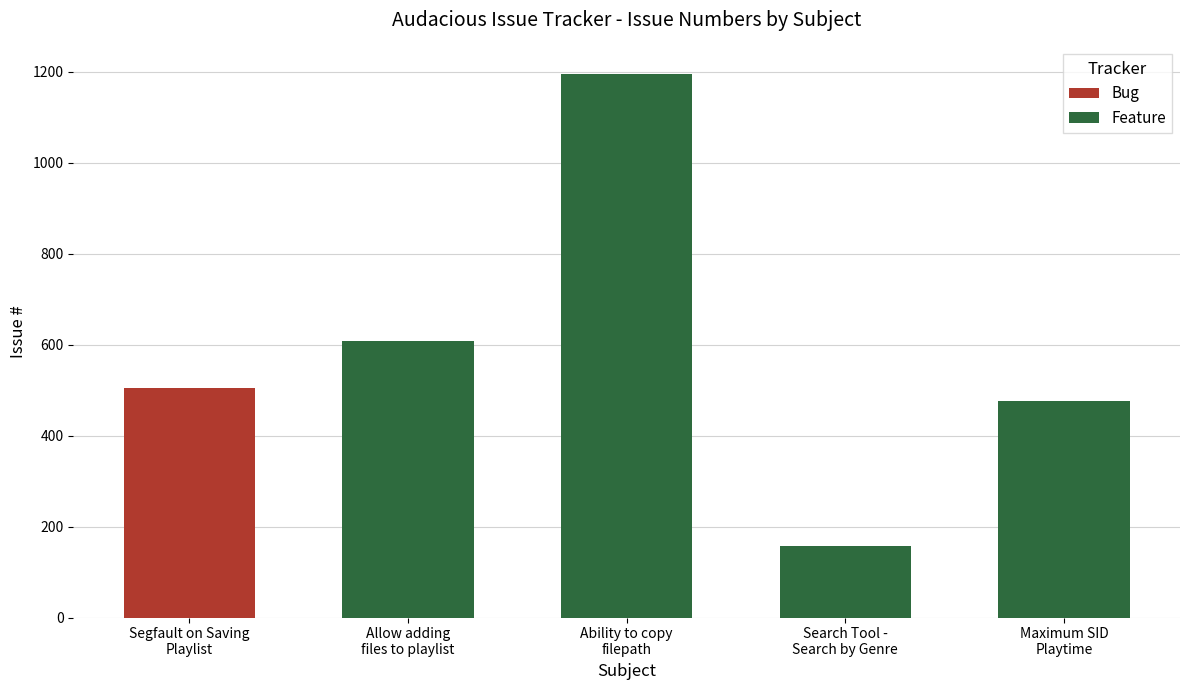

What is the minimum value for Feature?

158